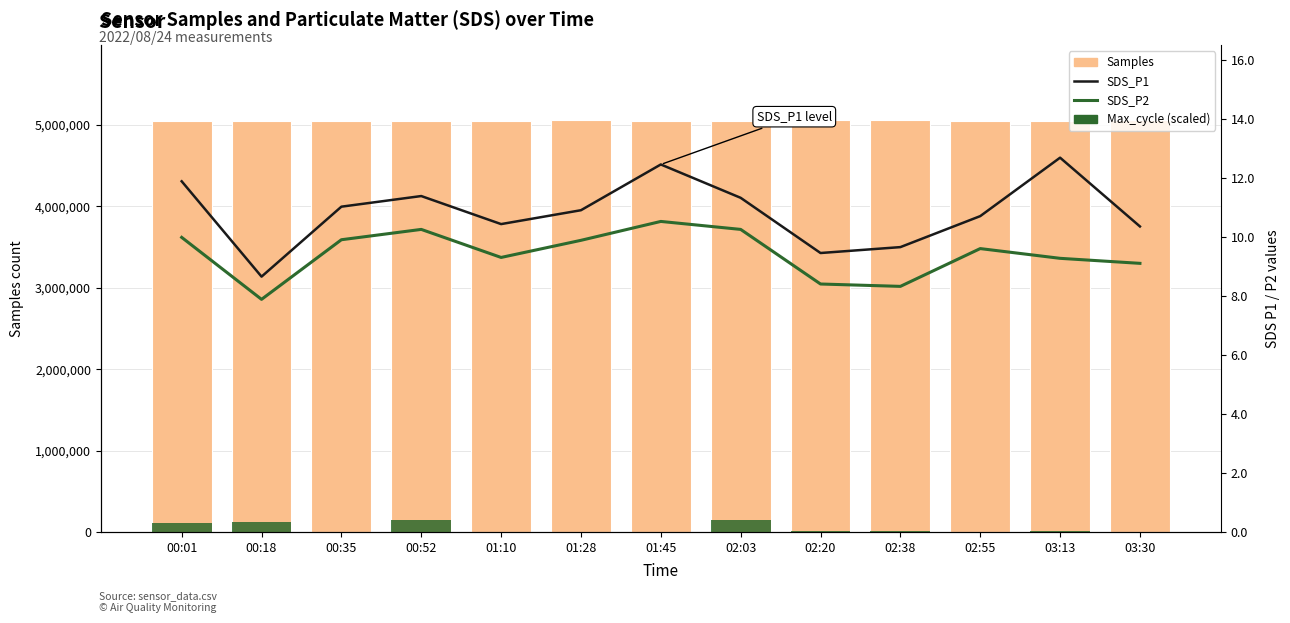

At how many categories does at least one series exceed 2323825?

13